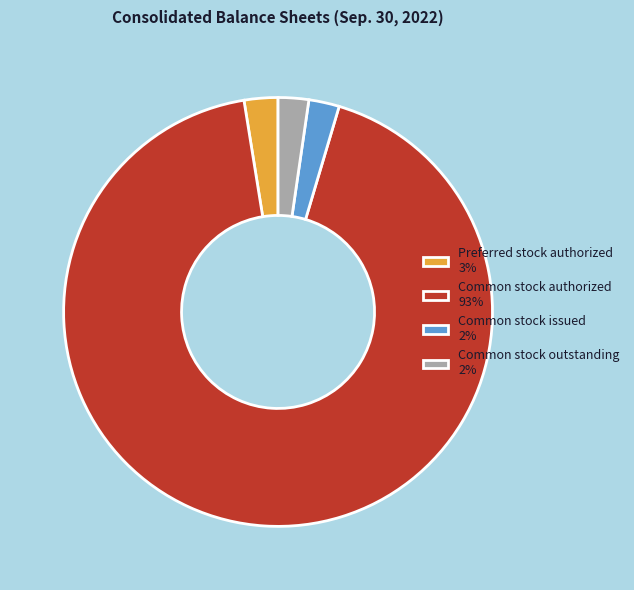

Does any single category account for the majority?

Yes